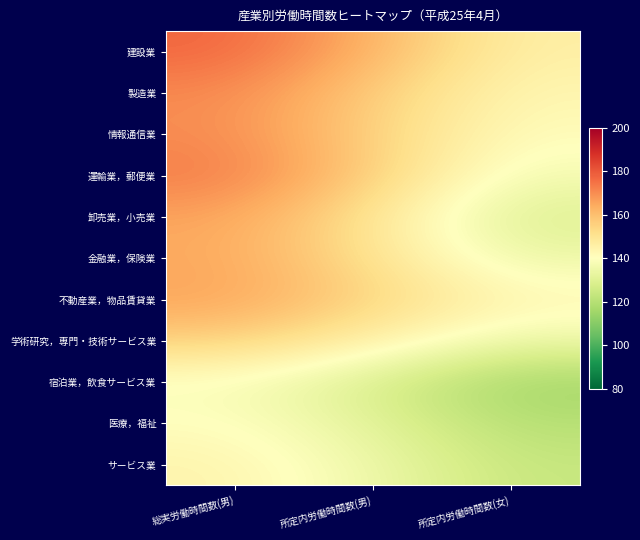

Reading left to right, what are all the values shown in this chart?

建設業: 総実労働時間数(男)=177.6	所定内労働時間数(男)=162.5	所定内労働時間数(女)=145.7
製造業: 総実労働時間数(男)=170.8	所定内労働時間数(男)=156.5	所定内労働時間数(女)=143.0
情報通信業: 総実労働時間数(男)=170.2	所定内労働時間数(男)=155.3	所定内労働時間数(女)=141.0
運輸業，郵便業: 総実労働時間数(男)=173.6	所定内労働時間数(男)=156.3	所定内労働時間数(女)=136.7
卸売業，小売業: 総実労働時間数(男)=165.6	所定内労働時間数(男)=149.7	所定内労働時間数(女)=129.3
金融業，保険業: 総実労働時間数(男)=164.8	所定内労働時間数(男)=150.8	所定内労働時間数(女)=134.2
不動産業，物品賃貸業: 総実労働時間数(男)=166.0	所定内労働時間数(男)=155.1	所定内労働時間数(女)=143.4
学術研究，専門・技術サービス業: 総実労働時間数(男)=156.1	所定内労働時間数(男)=146.1	所定内労働時間数(女)=135.1
宿泊業，飲食サービス業: 総実労働時間数(男)=138.2	所定内労働時間数(男)=128.2	所定内労働時間数(女)=115.0
医療，福祉: 総実労働時間数(男)=140.6	所定内労働時間数(男)=131.6	所定内労働時間数(女)=119.9
サービス業: 総実労働時間数(男)=144.2	所定内労働時間数(男)=135.1	所定内労働時間数(女)=123.7